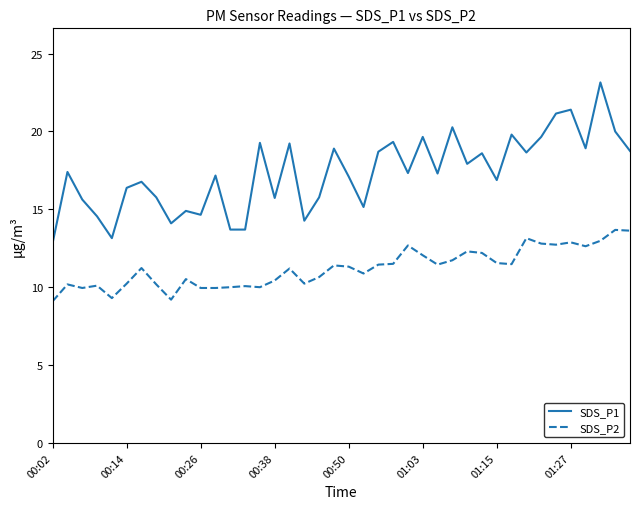

True or false: SDS_P1 and SDS_P2 intersect in this chart.

False